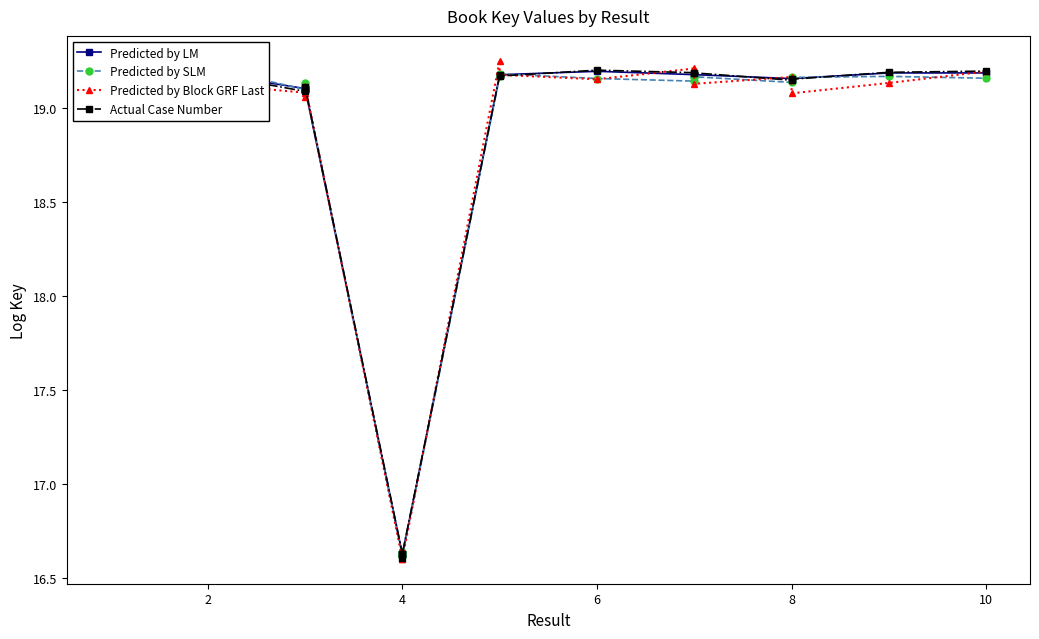

What are all the series names shown in the legend?

Predicted by LM, Predicted by SLM, Predicted by Block GRF Last, Actual Case Number